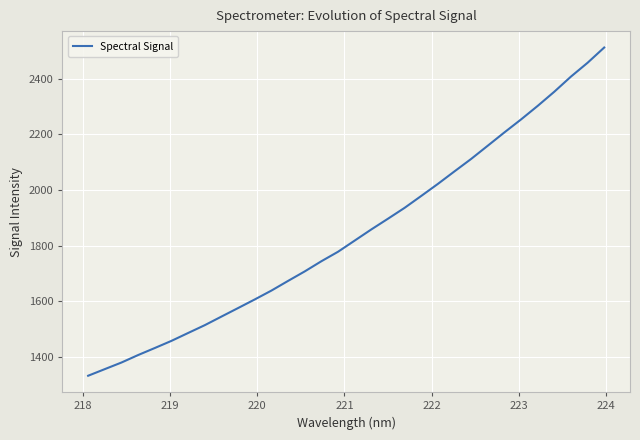

What is the smallest value displayed?

1333.1